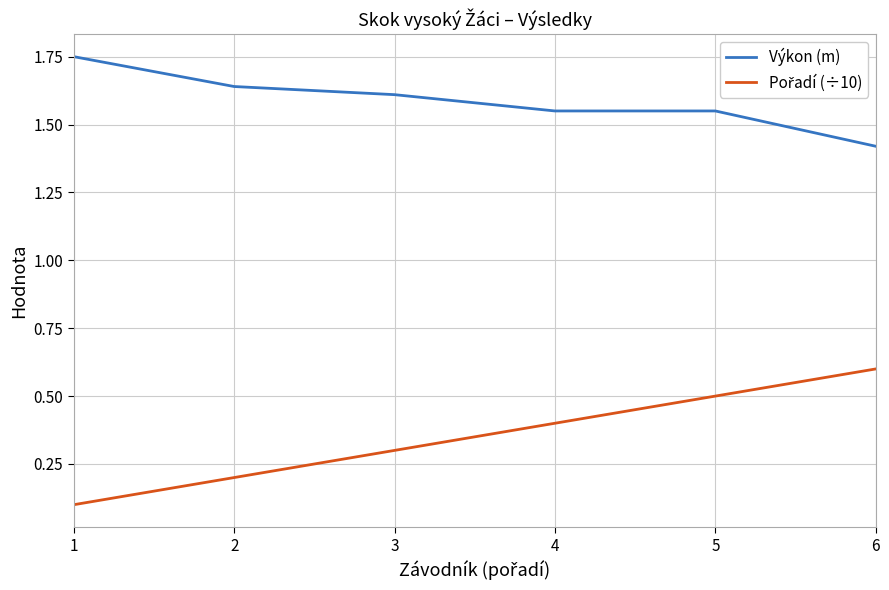

Which category has the lowest value in the Výkon (m) series?

6